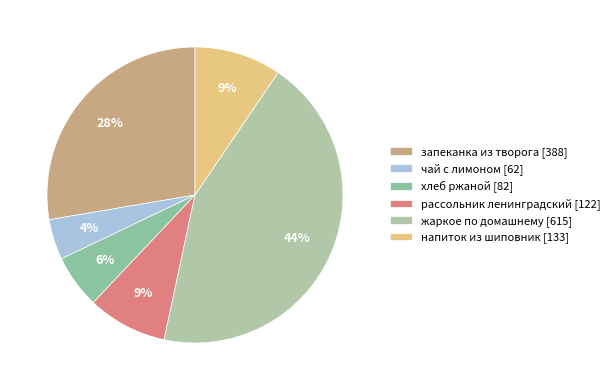

Count the number of slices in the pie.

6